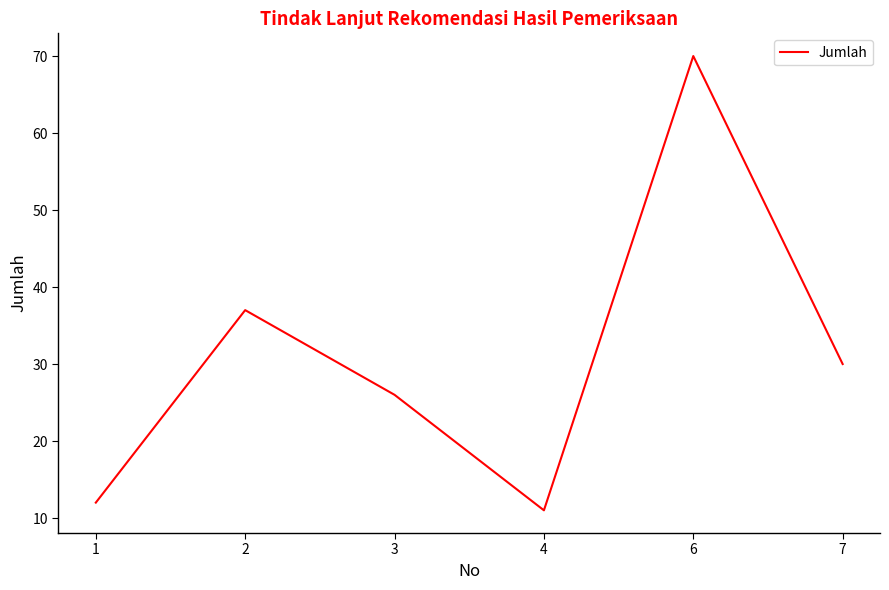

What is the difference between the maximum and second lowest values?

58